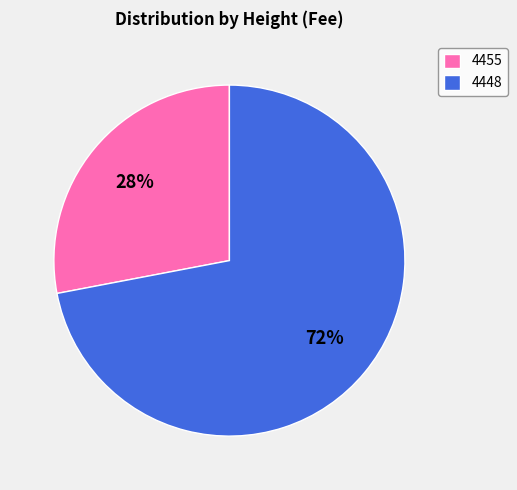

What is the largest slice in the pie chart?

4448